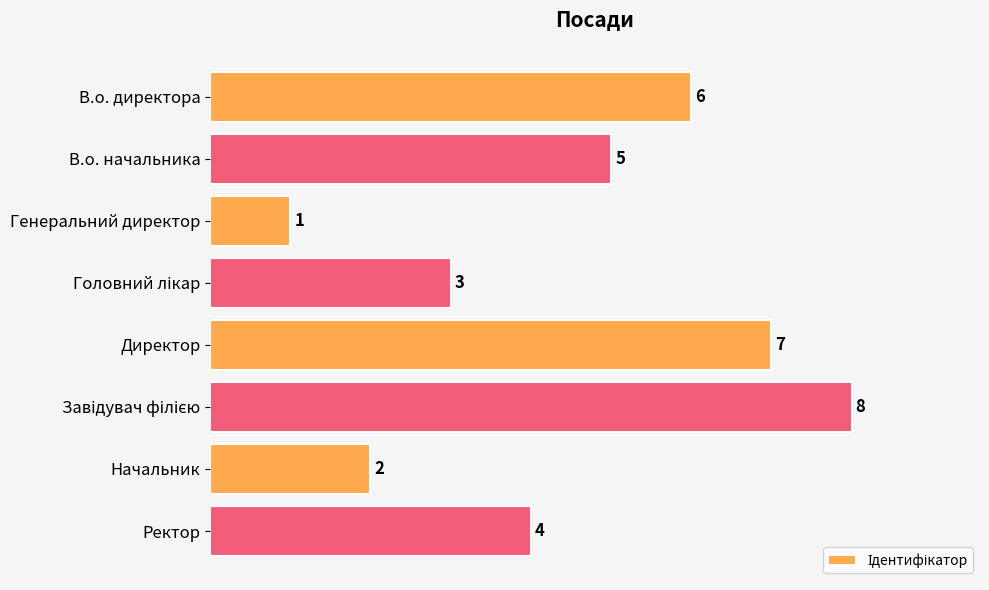

How many series are shown in this chart?

1